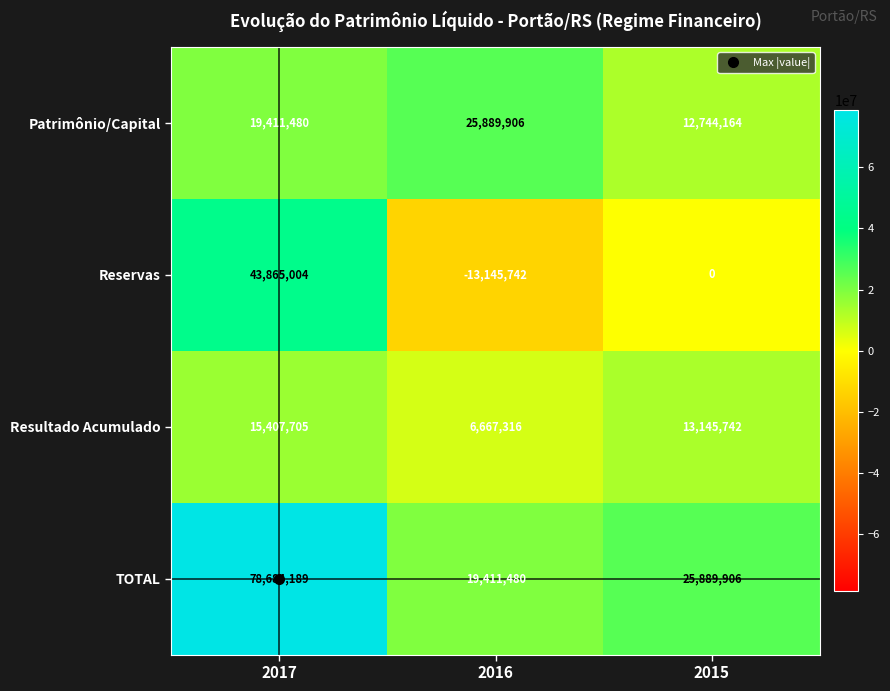

What is the average value of the Reservas series?

10239754